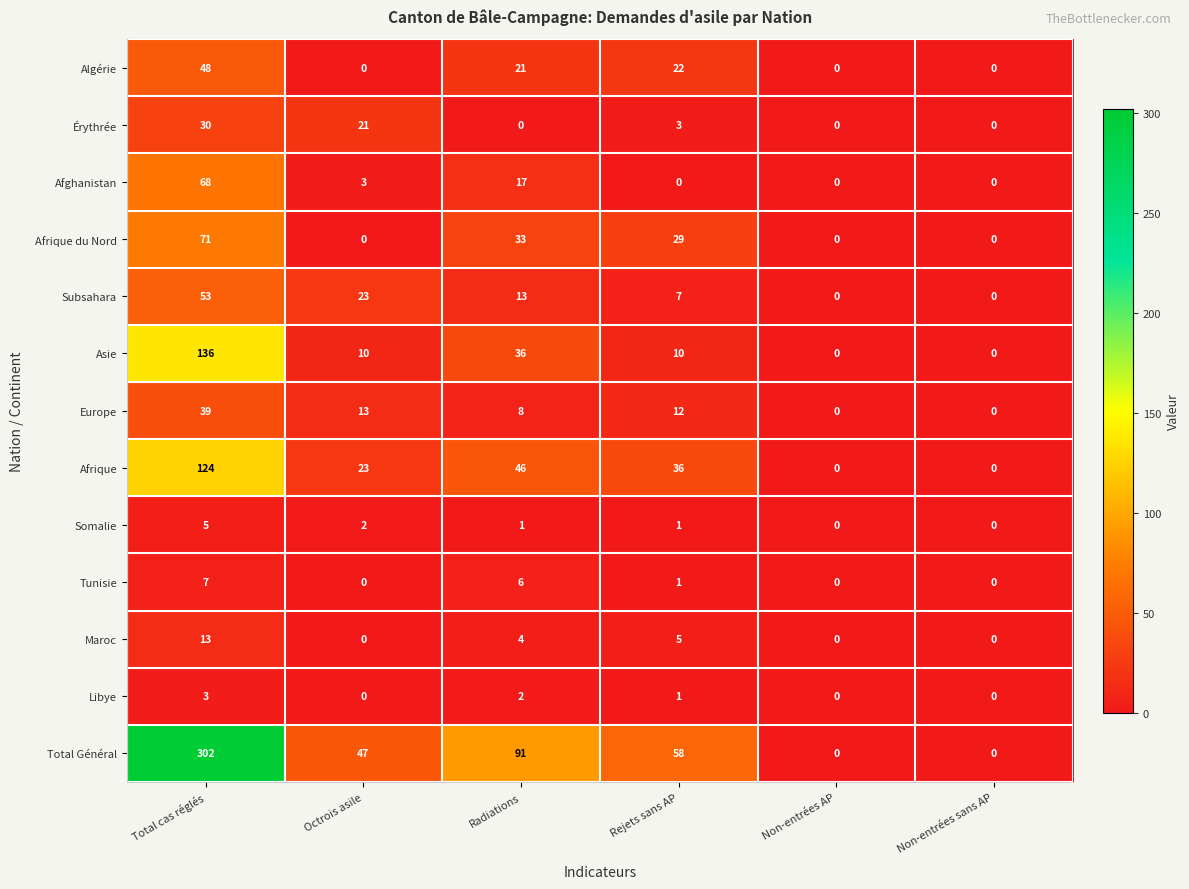

What is the average value of the Algérie series?

15